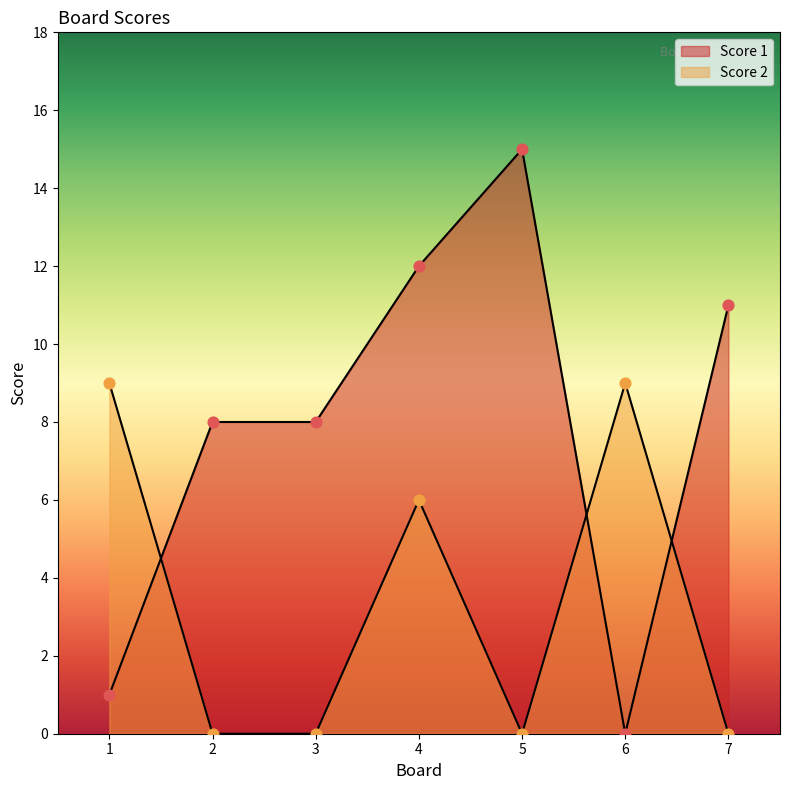

Is the value of Score 1 at 7 greater than the value of Score 2 at 5?

Yes